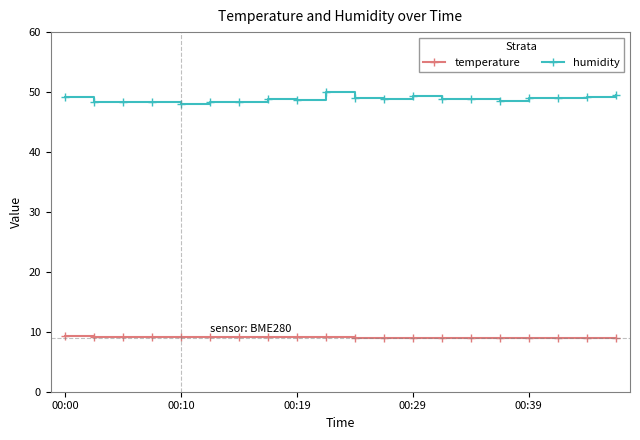

List the series in order of their overall mean, highest first.

humidity, temperature